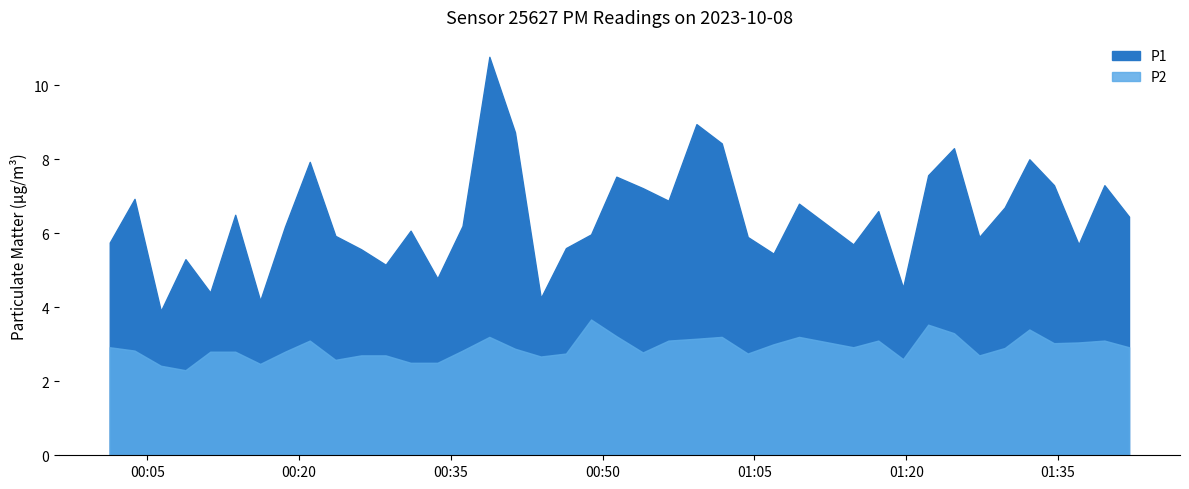

True or false: P2 has a value of 2.7 at 2023-10-08T00:26:07.

True